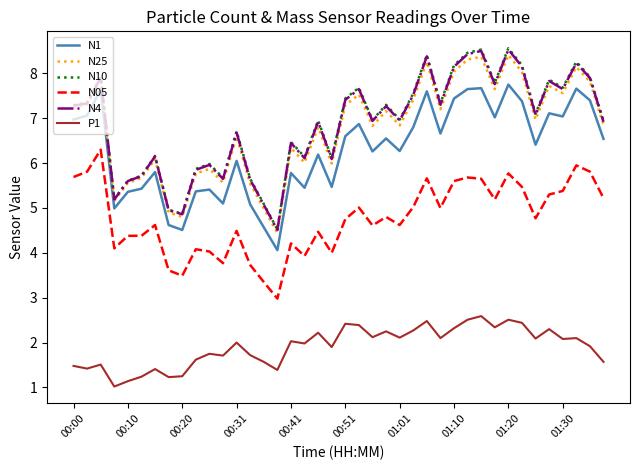

What are all the series names shown in the legend?

N1, N25, N10, N05, N4, P1